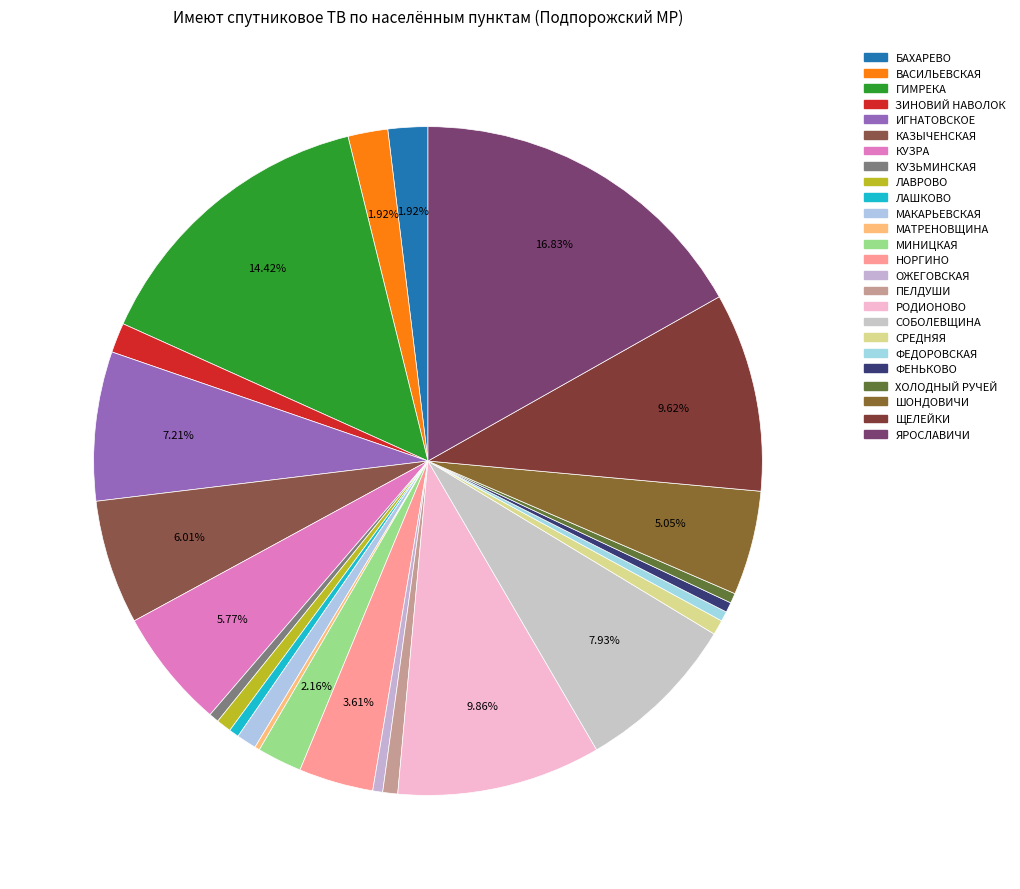

Count the number of slices in the pie.

25